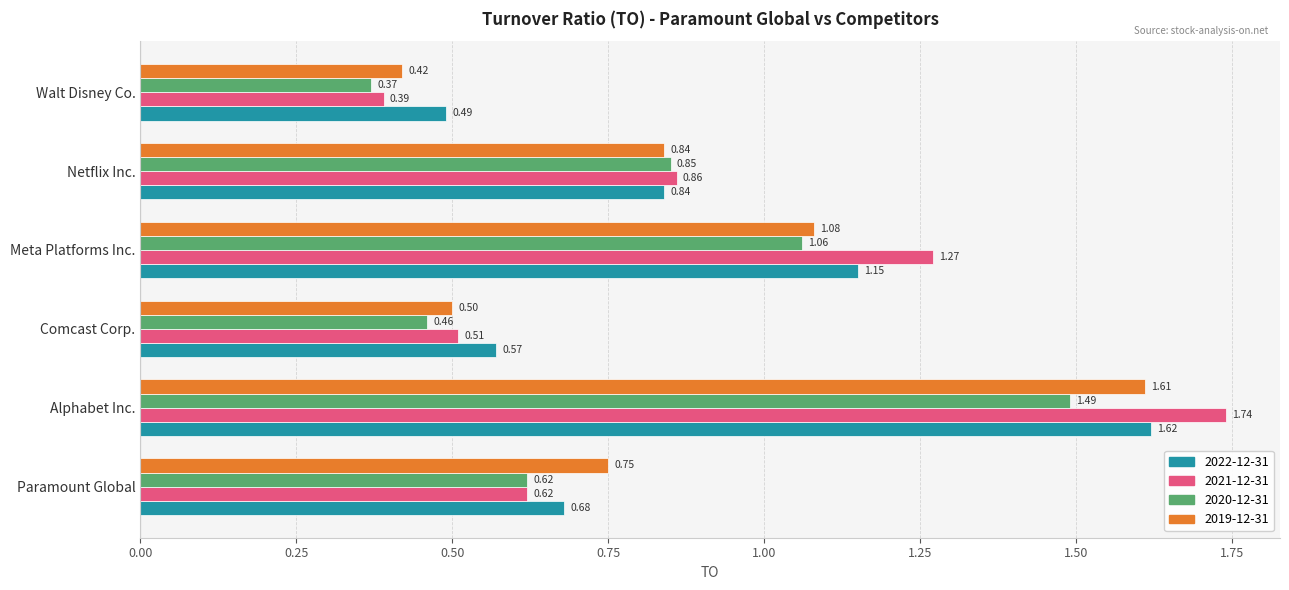

At which category does the chart reach its minimum across all series?

Walt Disney Co.